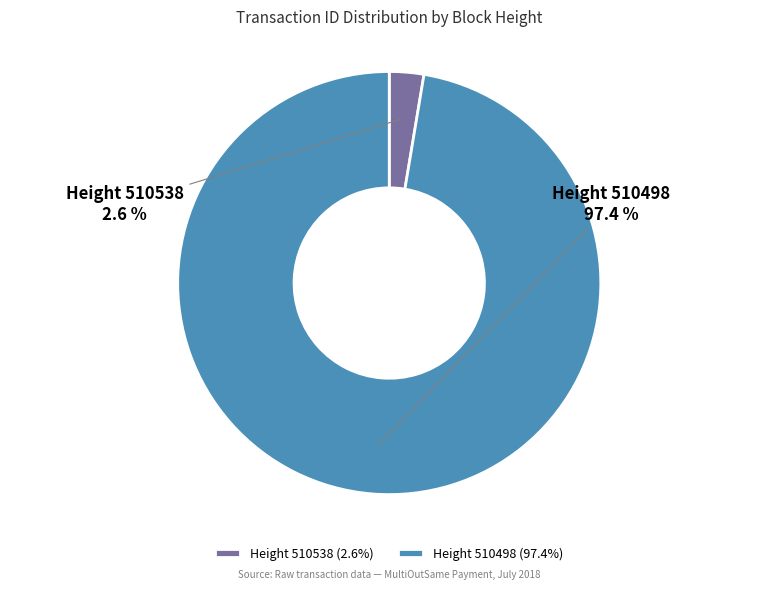

Between Height 510498 and Height 510538, which is larger?

Height 510498